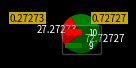

Count the number of slices in the pie.

2